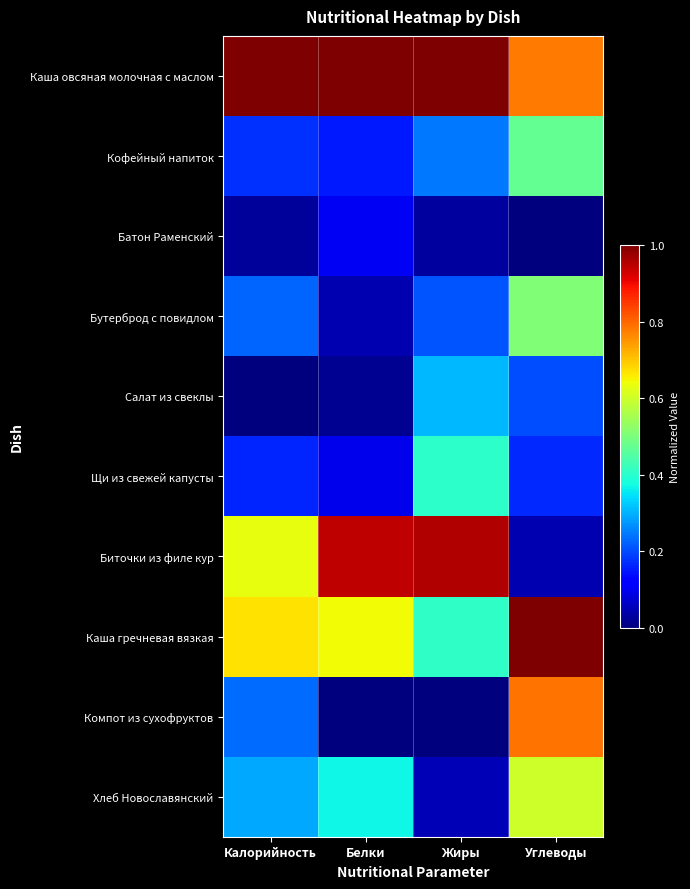

At Жиры, list the series in order from largest to smallest.

Каша овсяная молочная с маслом, Биточки из филе кур, Каша гречневая вязкая, Щи из свежей капусты, Салат из свеклы, Кофейный напиток, Бутерброд с повидлом, Хлеб Новославянский, Батон Раменский, Компот из сухофруктов